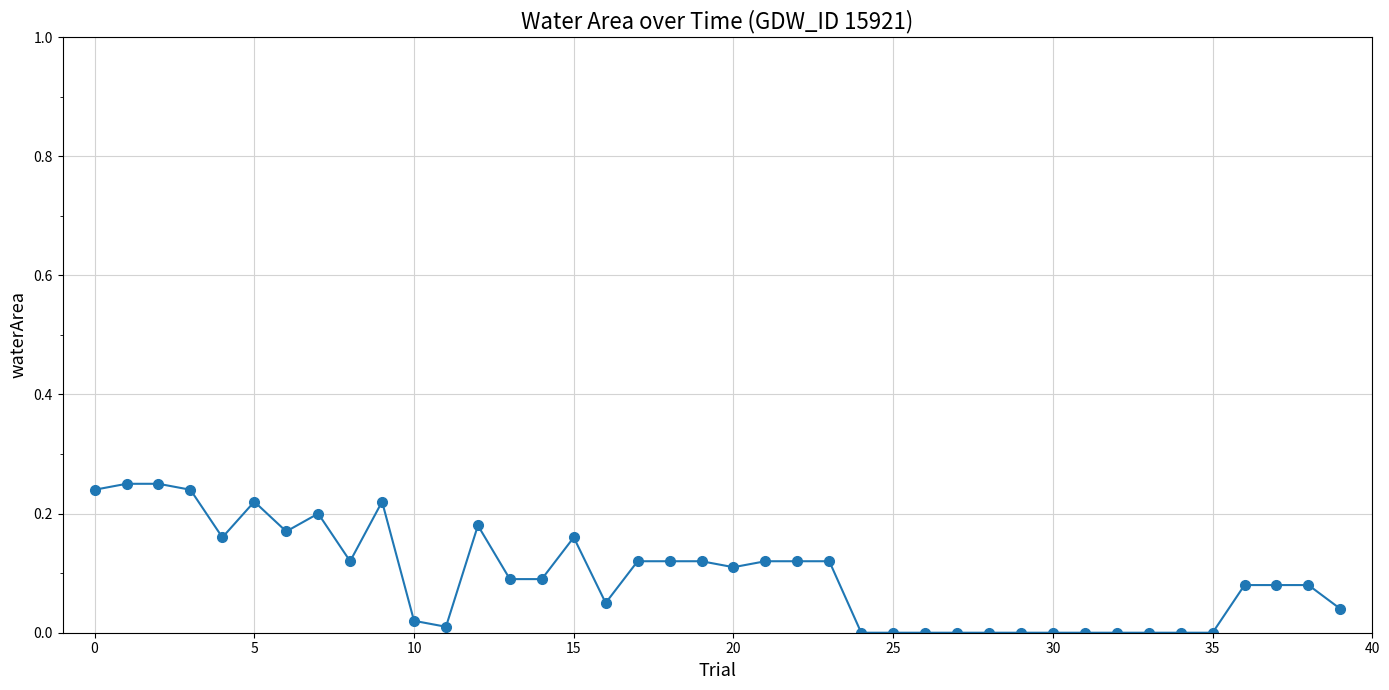

True or false: the data has more than 2 interior local peaks.

True